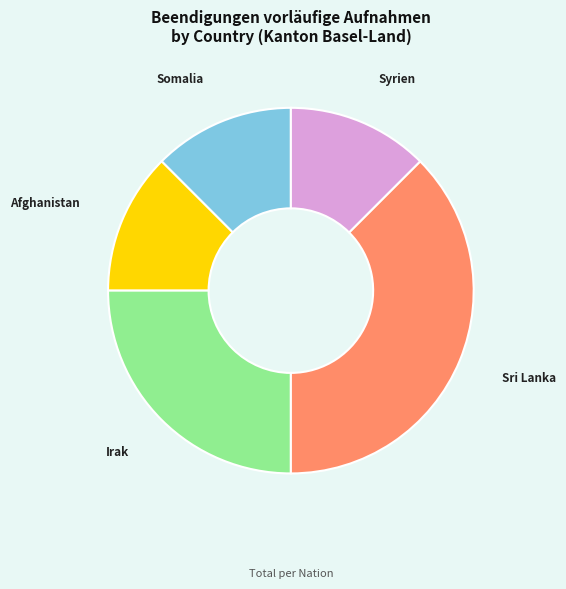

What is the largest slice in the pie chart?

Sri Lanka